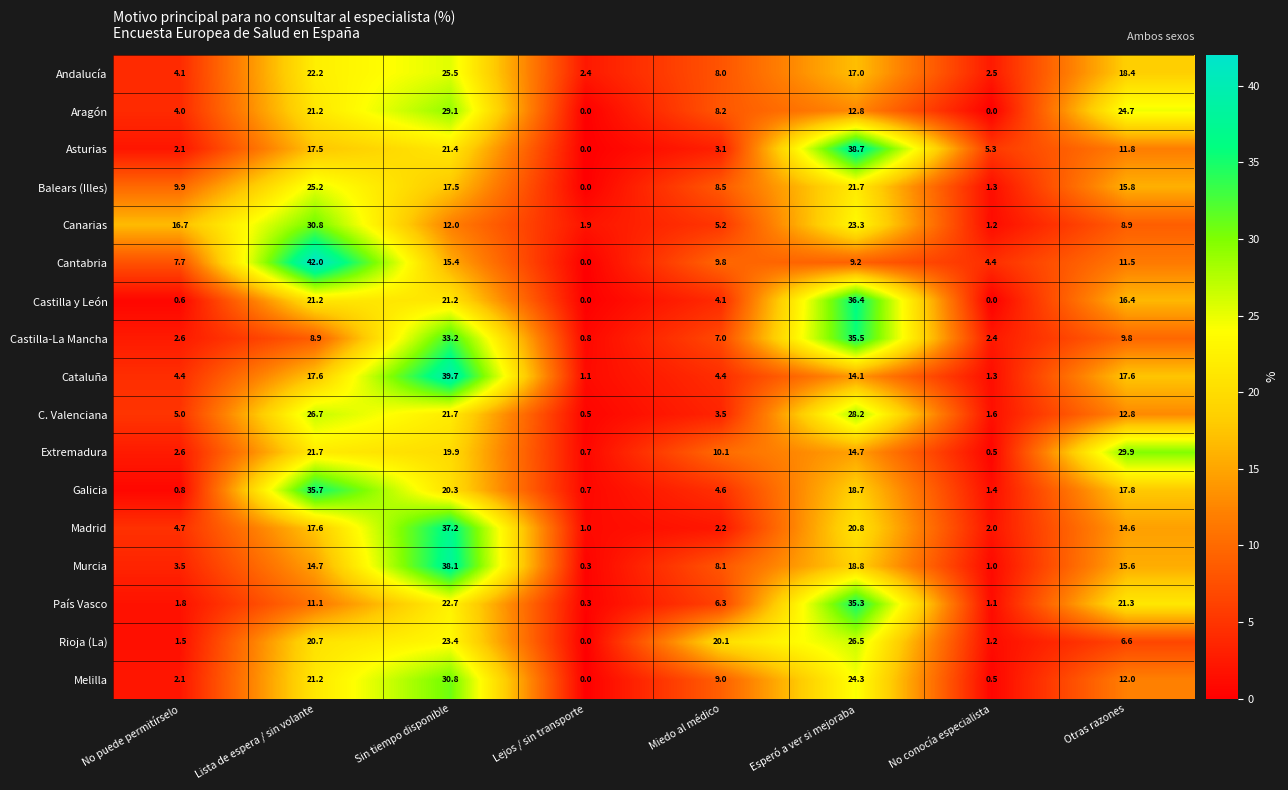

The value of Canarias at Lejos / sin transporte is 3.2. True or false?

False